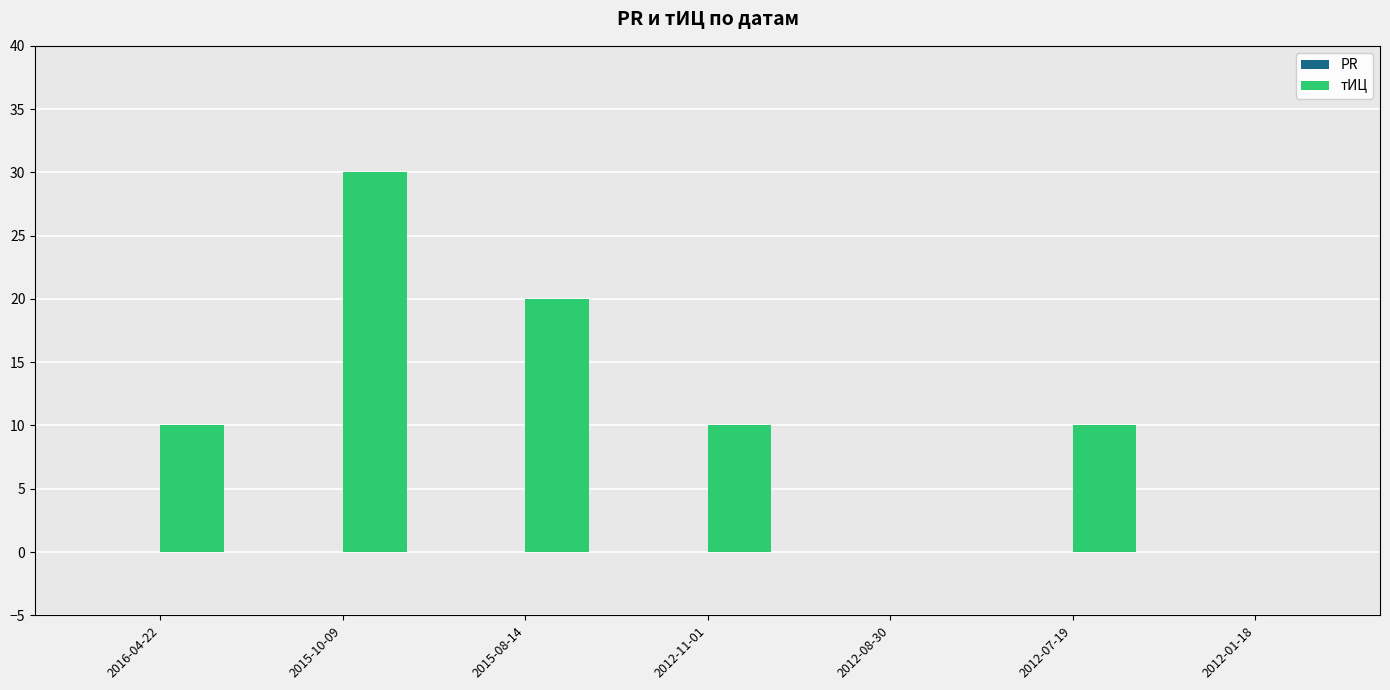

What is the sum of the values at 2012-11-01 and 2015-10-09?

40